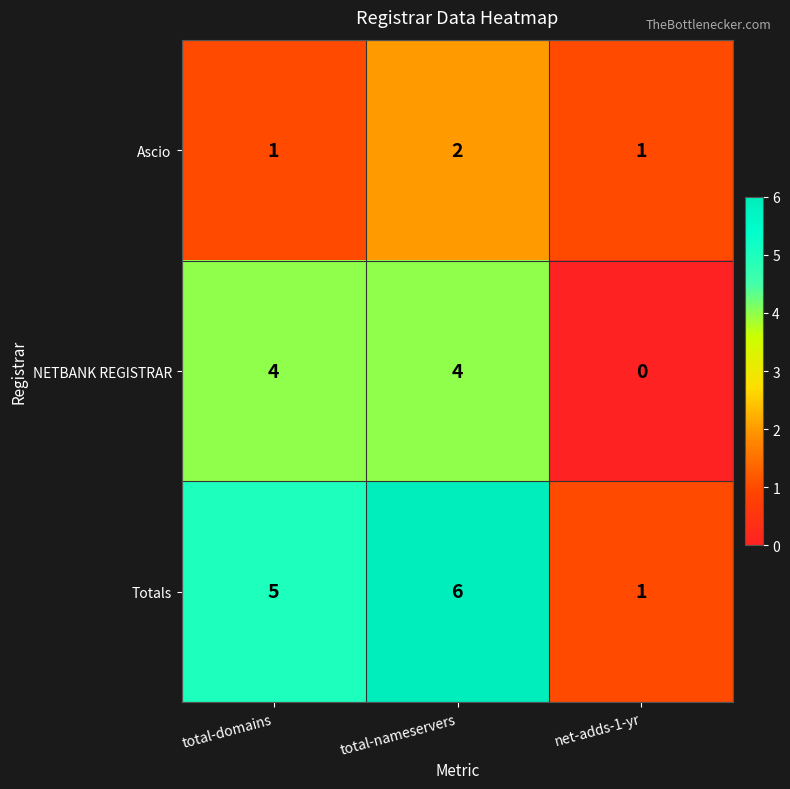

What is the total value across all series at total-domains?

10